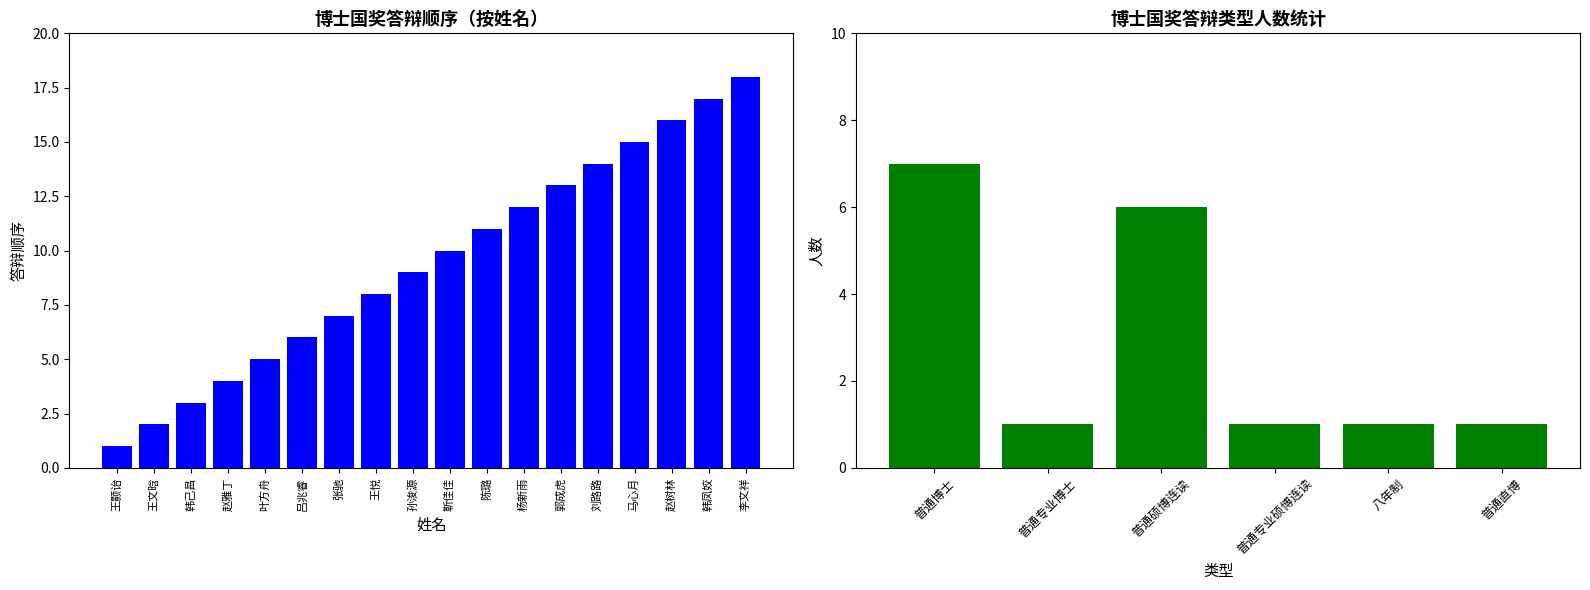

What position from the right is 赵树林?

3